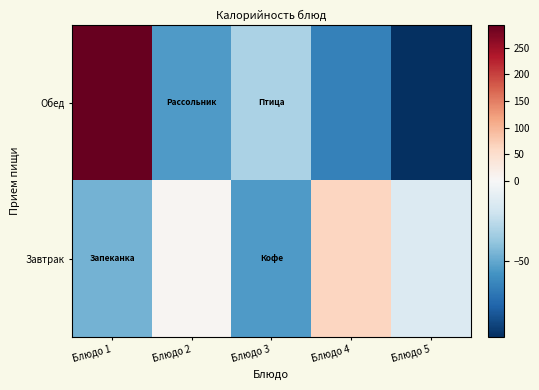

List the series in order of their peak value, lowest first.

Завтрак, Обед